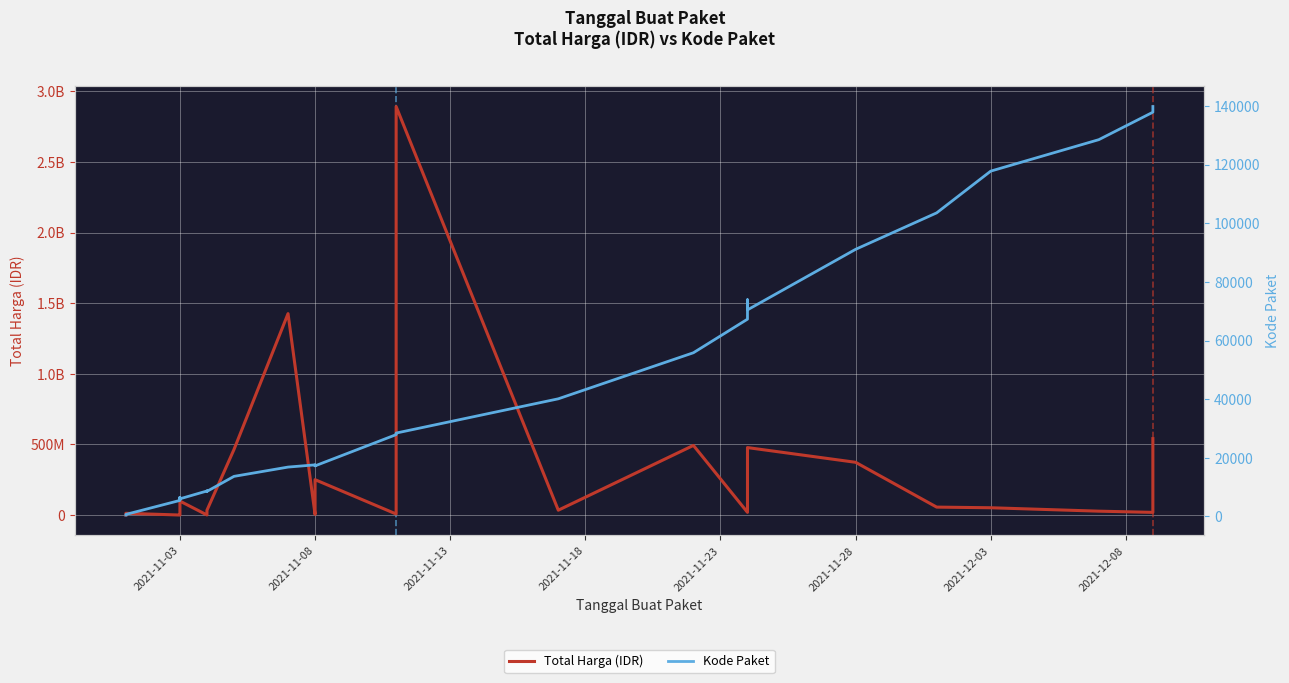

Which series has the largest range (max minus min)?

Total Harga (IDR)